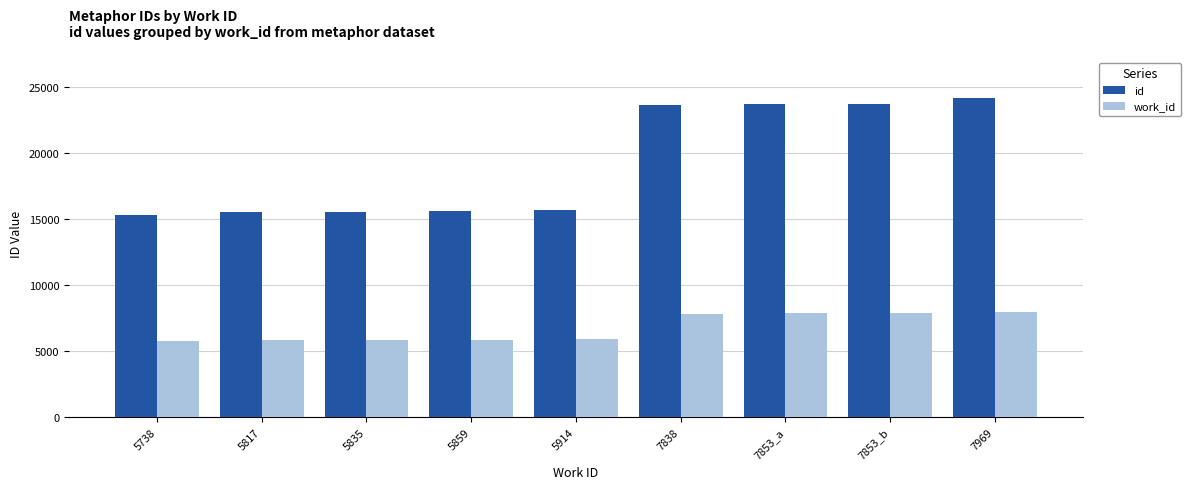

Count the number of data series in this chart.

2